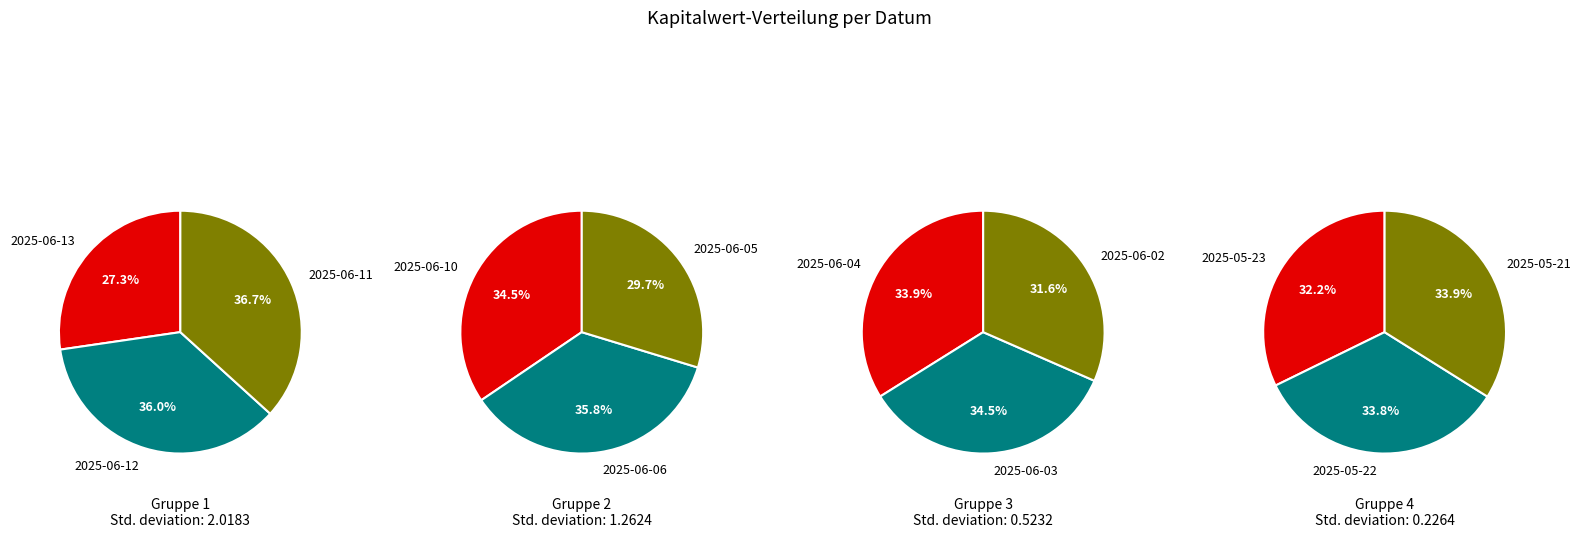

How much of the chart is everything except 2025-06-03?

91.5%